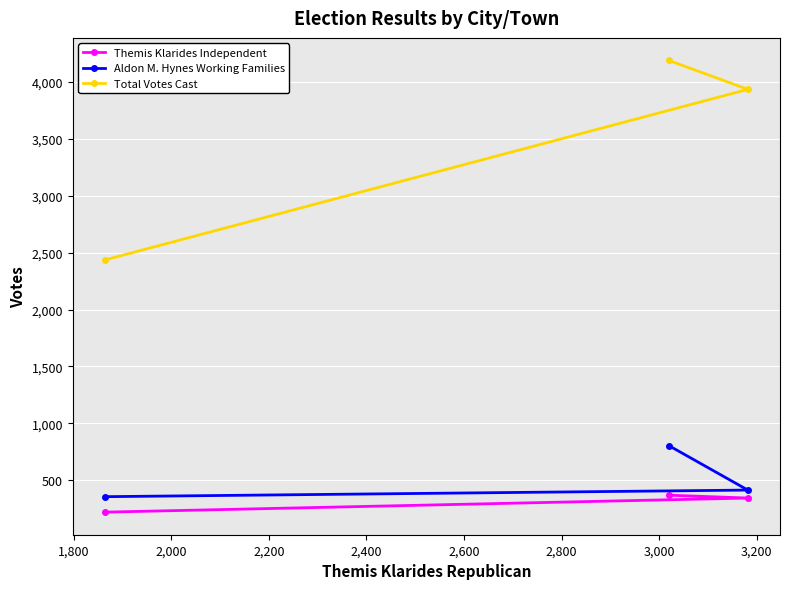

Does the chart display data point markers on the line(s)?

Yes